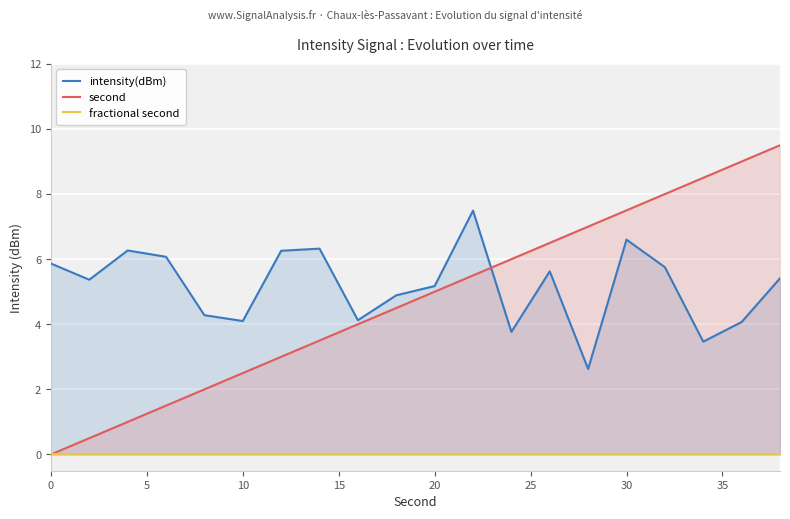

What is the highest value of the second series?

9.5